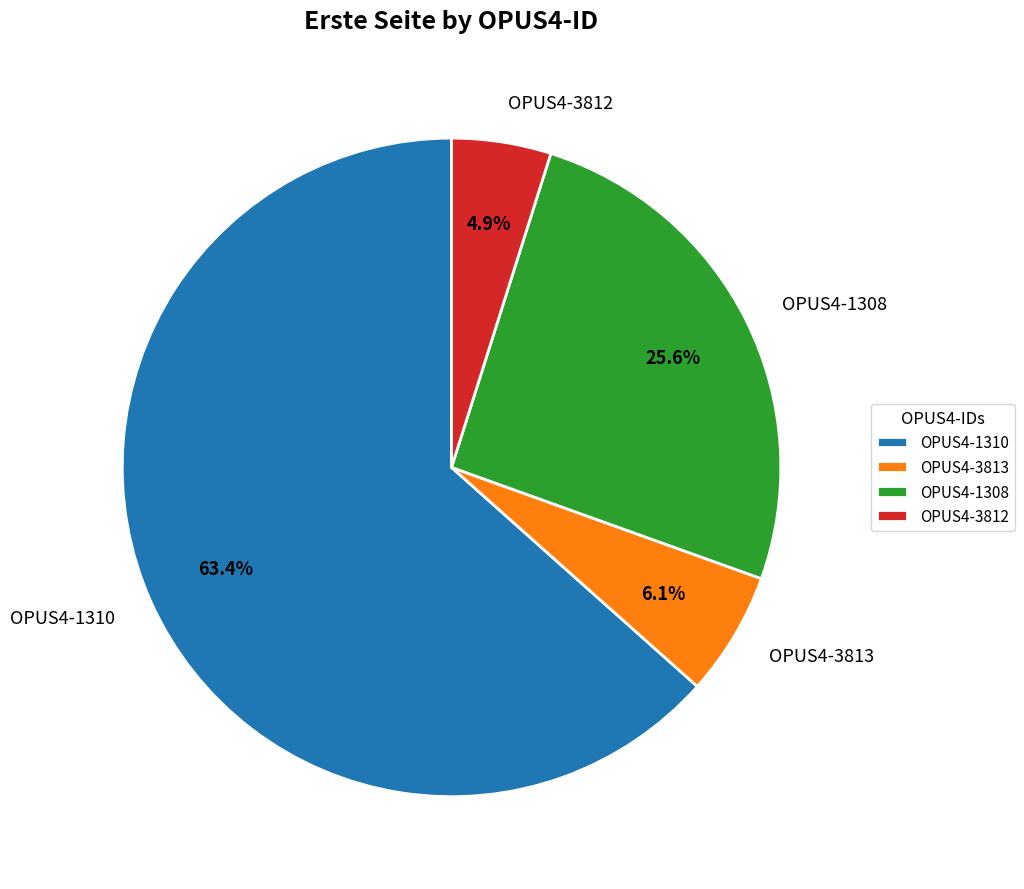

Does any single category account for the majority?

Yes